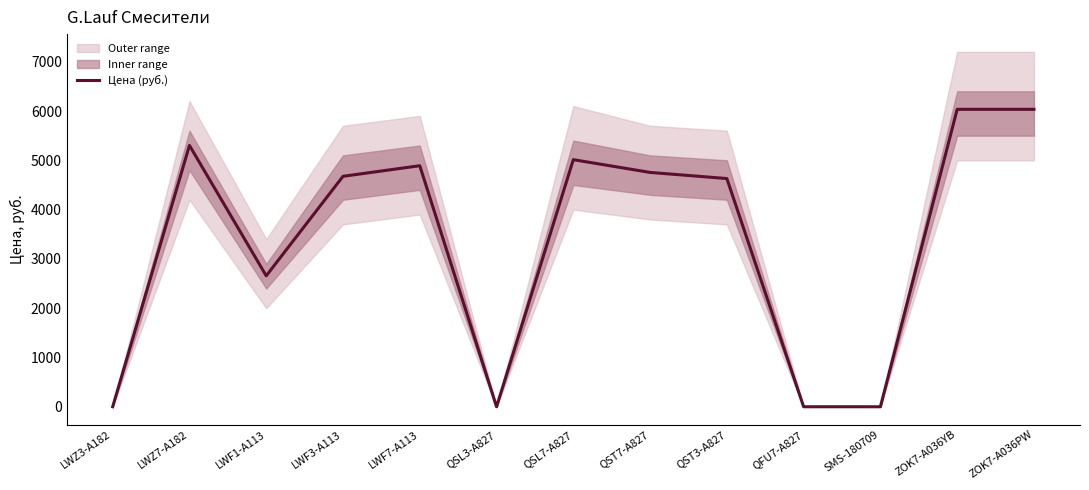

How many values exceed 4675?

7